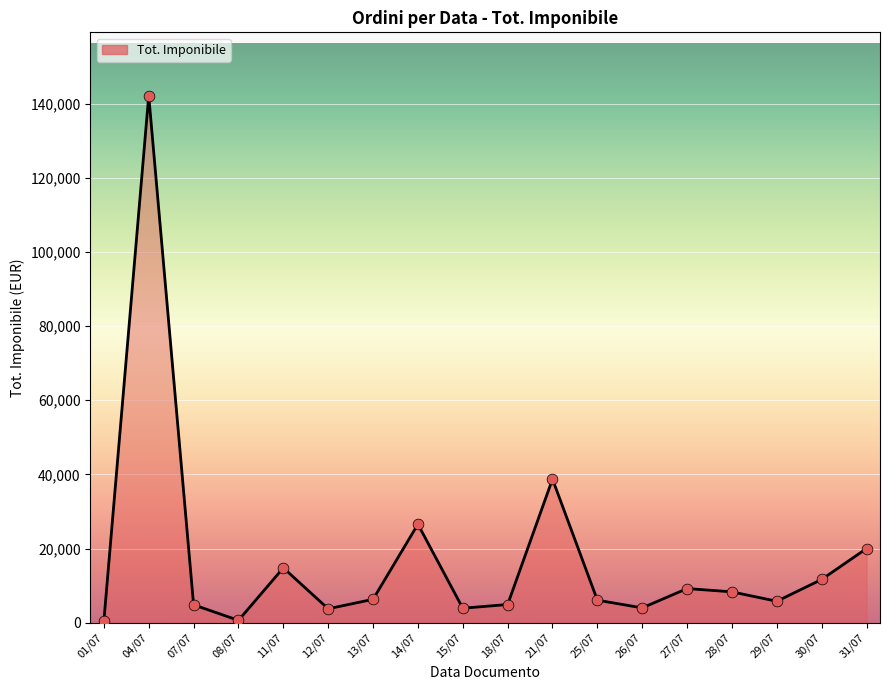

Approximately how many times larger is the value at 31/07 compared to 12/07?

5.3